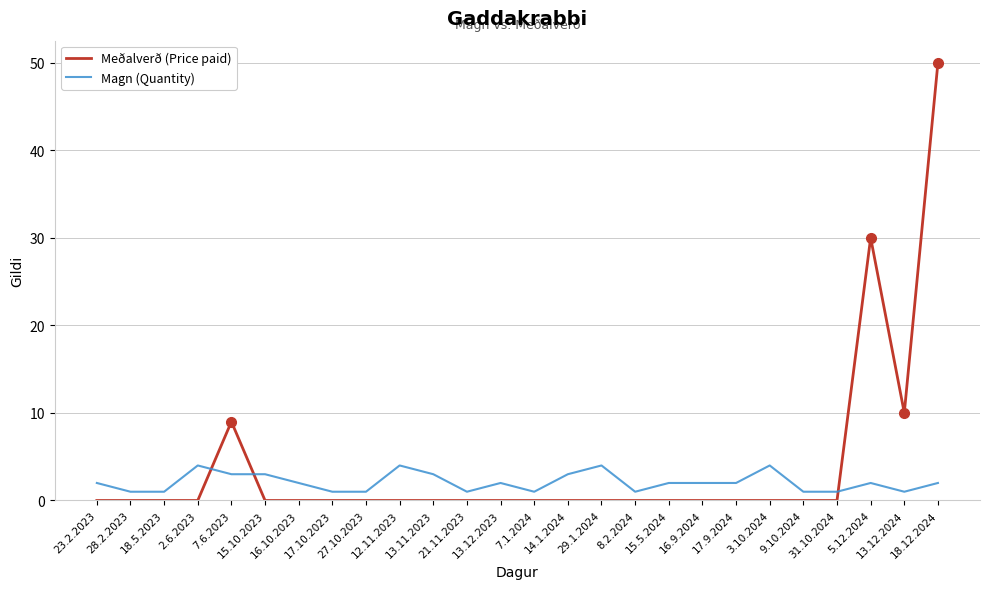

What is the difference between the maximum and minimum values in the Meðalverð (Price paid) series?

50